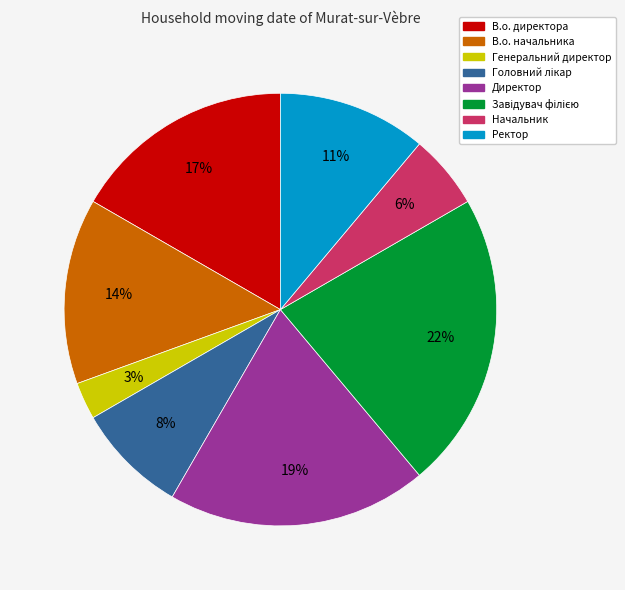

Is it true that Ректор is 11% of the pie?

True